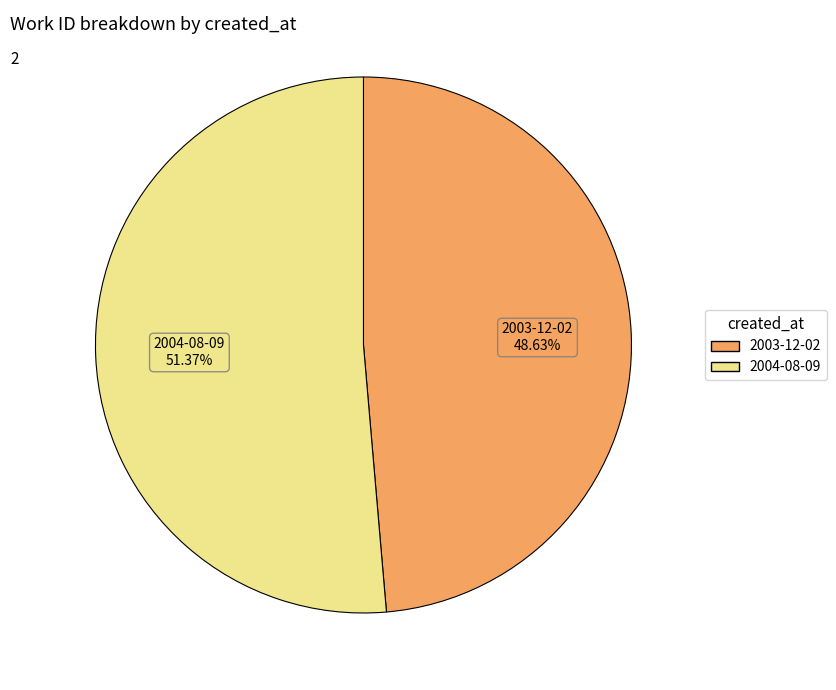

To the nearest percent, what is the average slice percentage?

50%